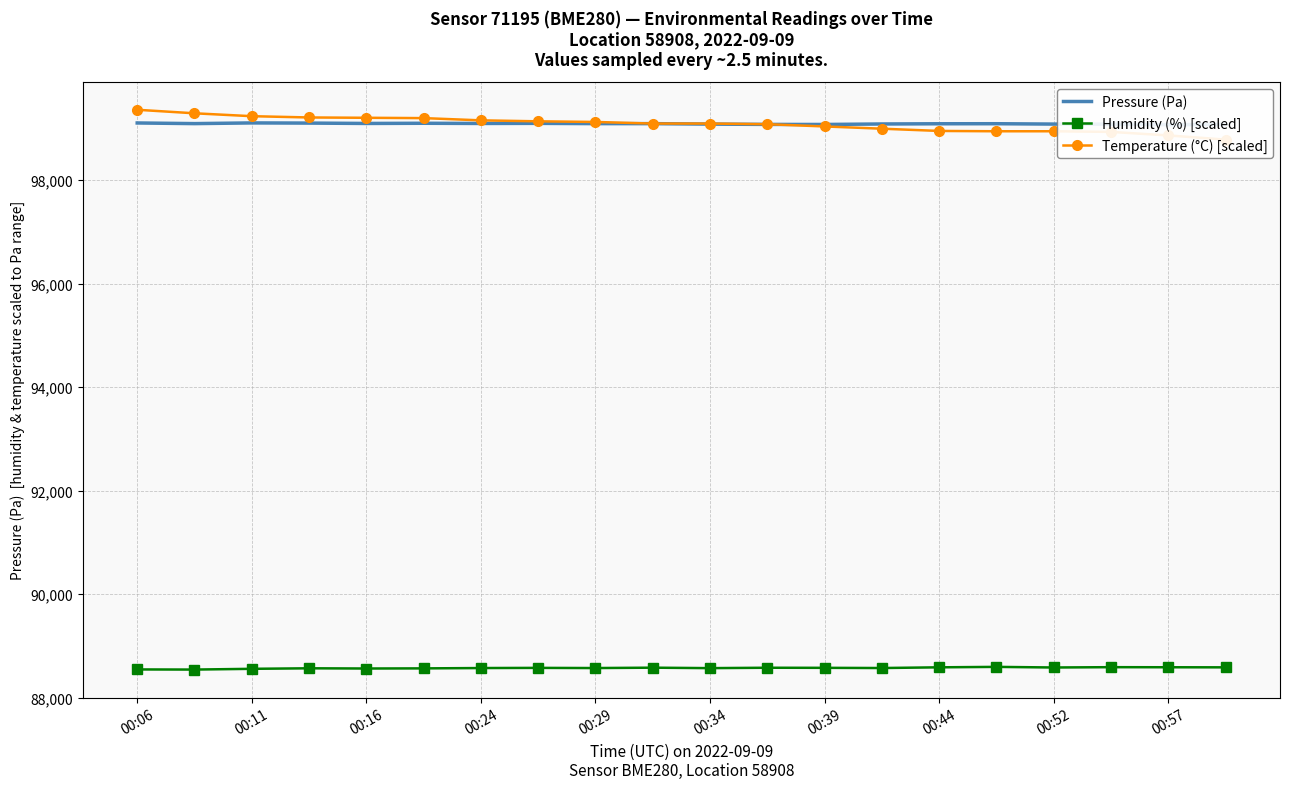

What is the maximum value for Humidity (%) [scaled]?

88592.0